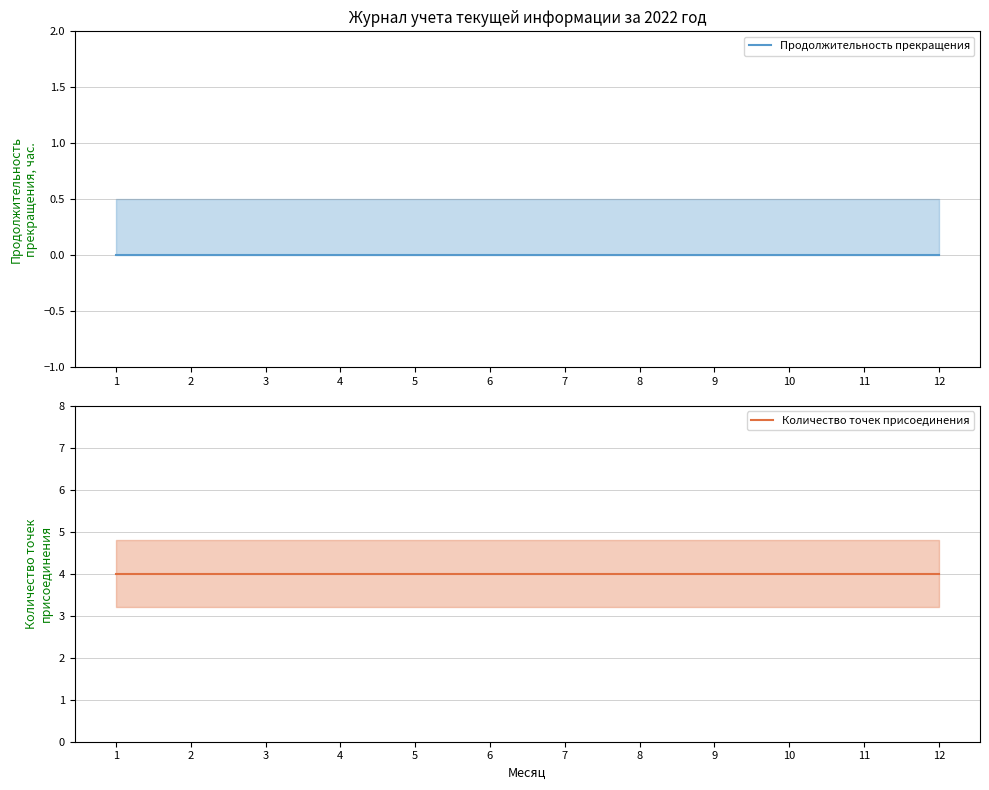

True or false: Продолжительность прекращения has more than 2 points higher than both neighbors.

False